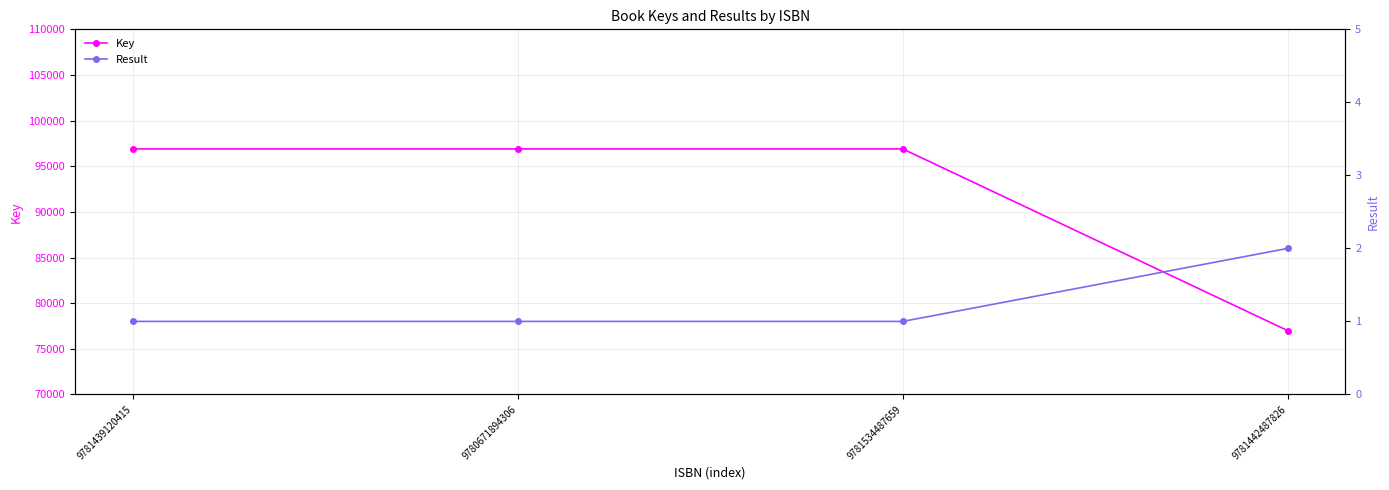

At how many categories does at least one series exceed 35323?

4